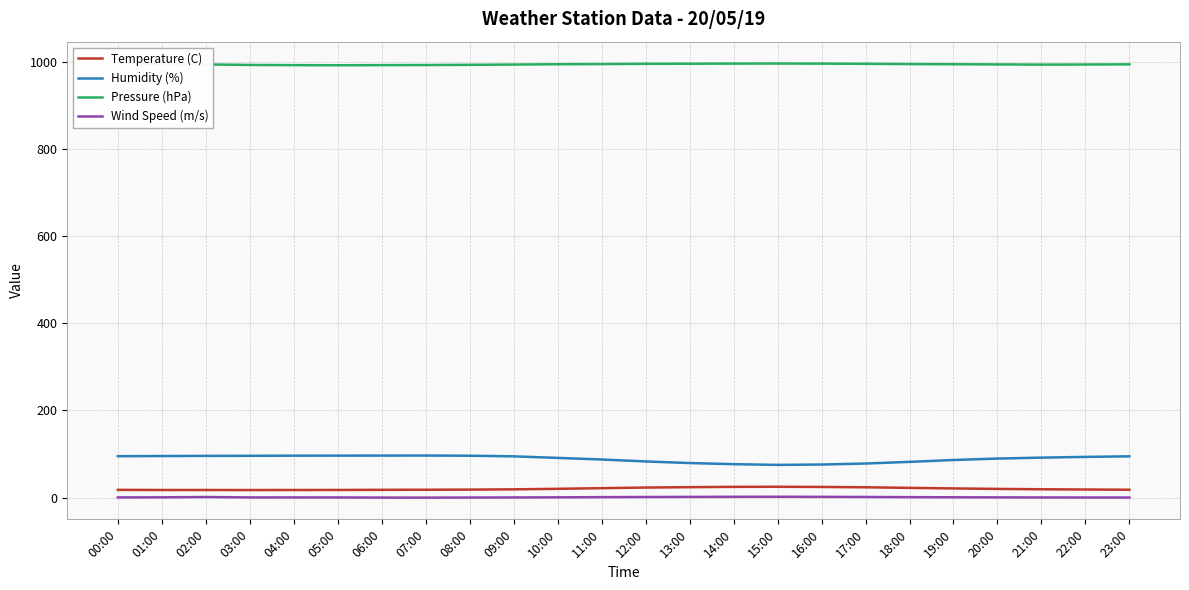

What is the difference between the second highest and minimum values in the Wind Speed (m/s) series?

1.9